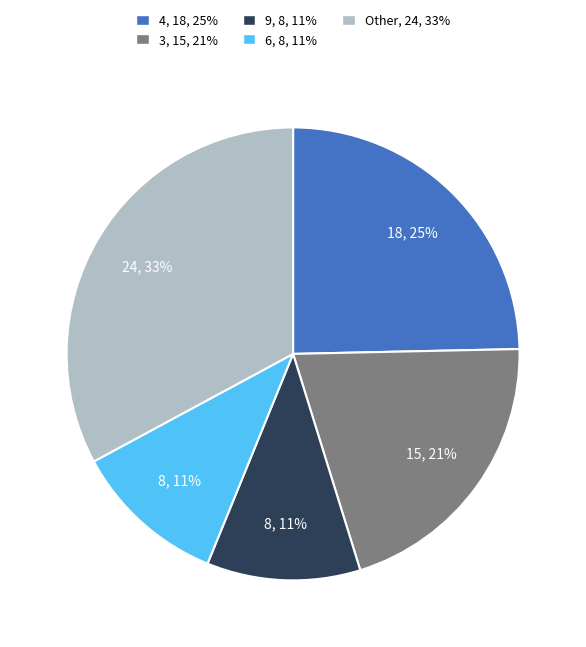

Is there a majority slice in this chart?

No